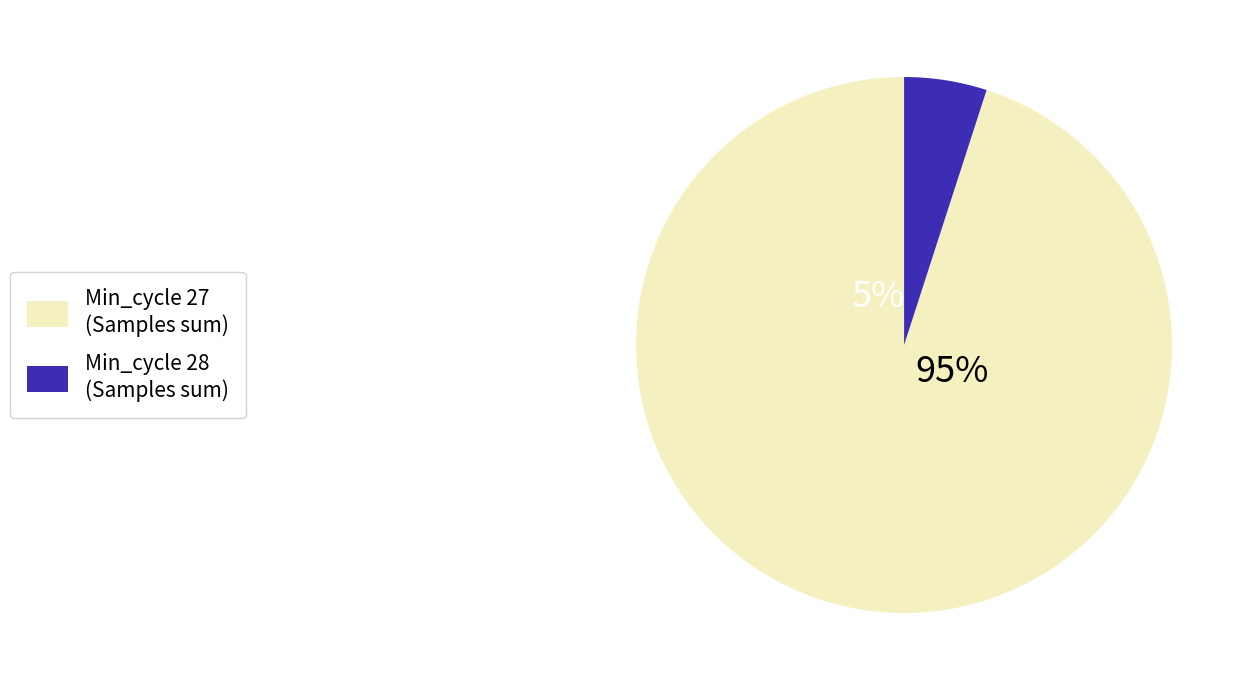

The Min_cycle 28 slice represents 61% of the pie. True or false?

False